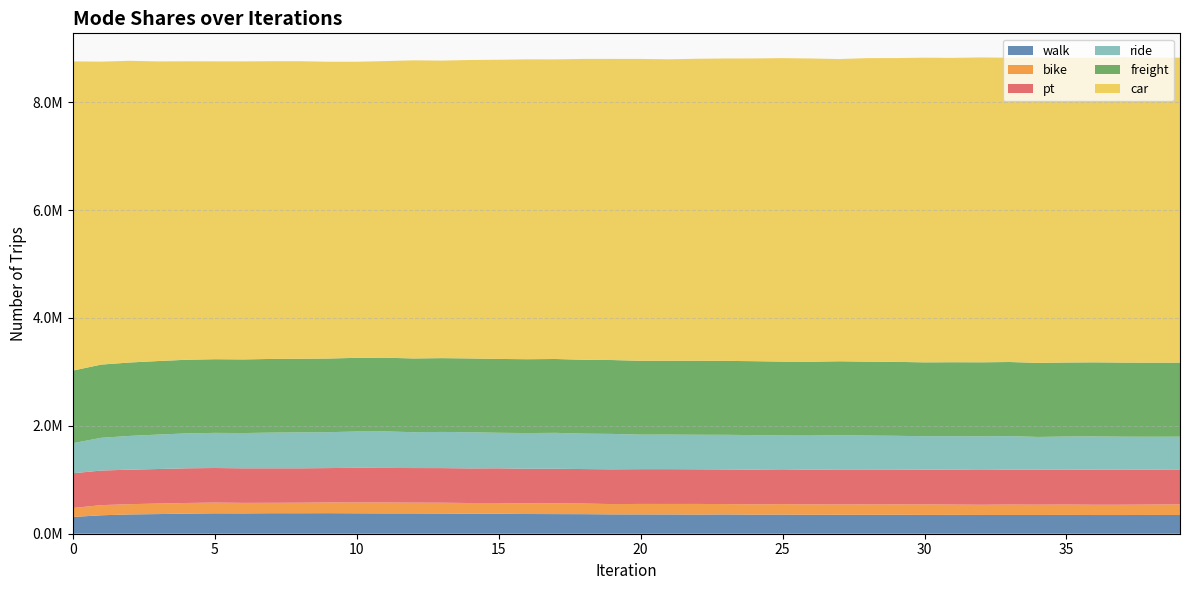

Reading left to right, extract all data points from this chart.

walk: 310642	342023	357804	364317	372670	378317	376707	380162	379637	380984	378797	376426	376466	374554	369254	370842	365406	363919	362573	358668	357949	357420	355103	357624	354087	354515	351791	352104	350447	352325	348747	349778	347999	347735	347759	348650	346632	346482	348376	346735
bike: 166649	187705	190142	195055	197285	199044	195166	193011	195529	199184	200756	202870	199671	200292	199540	197885	196297	198984	196666	190639	194318	194408	196986	191759	191280	193546	192813	191134	192917	191893	194741	191084	189341	193253	191087	192503	190704	191435	193271	197263
pt: 643582	641856	639478	640181	642670	641046	640486	639176	637220	636686	642836	640520	641261	641796	641970	644068	642751	641476	639589	644763	644655	645240	642408	642416	643177	645970	641990	647658	647656	646009	644396	645797	644349	645375	646544	647833	648922	647174	647249	647089
ride: 557619	606636	625842	638408	647098	651326	654093	662239	666545	665719	672409	677034	664811	670517	670555	658334	661670	665845	656545	656250	639966	640446	640051	641871	639719	626101	632562	635636	628007	625078	619477	621535	624157	623600	608798	613117	617259	613862	608931	607774
freight: 1345704	1357346	1360876	1363136	1365103	1365352	1364695	1365796	1364785	1364787	1366228	1366563	1366732	1368063	1367814	1368999	1368981	1368961	1368912	1369423	1369062	1368866	1371673	1370386	1370302	1370549	1369489	1370170	1370460	1370796	1369420	1370934	1372048	1373402	1372656	1371959	1373467	1373658	1373132	1372831
car: 5731962	5616378	5593127	5554951	5533471	5521881	5525533	5519075	5516118	5502473	5489096	5498596	5526864	5515815	5533121	5546016	5559002	5554266	5578164	5582579	5596006	5588843	5599093	5606069	5612667	5626311	5621573	5603050	5627813	5631549	5648060	5641989	5651743	5640520	5663450	5649086	5645882	5662011	5655020	5653949